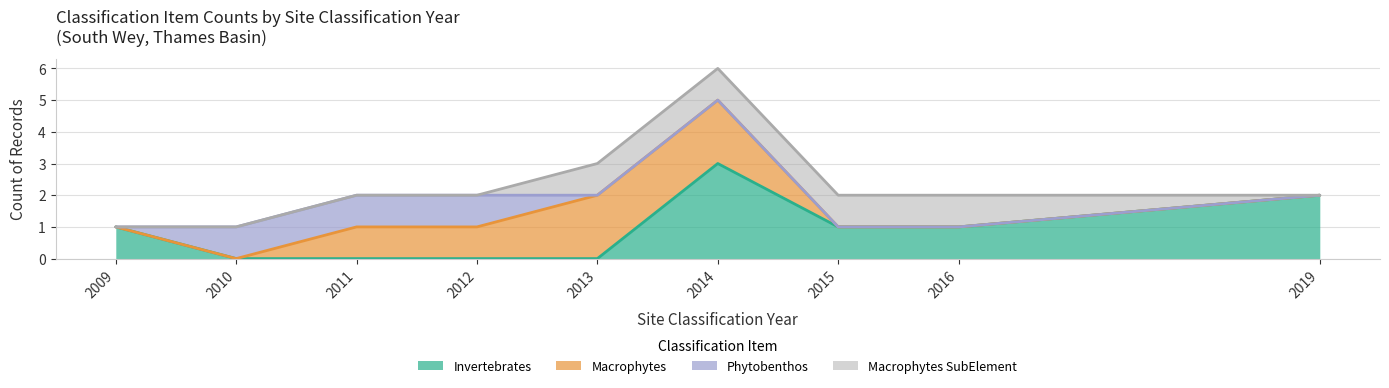

Reading left to right, transcribe all the data shown in this chart.

Invertebrates_count: 1	0	0	0	0	3	1	1	2
Macrophytes_count: 0	0	1	1	2	2	0	0	0
Phytobenthos_count: 0	1	1	1	0	0	0	0	0
Macrophytes_SubElement_count: 0	0	0	0	1	1	1	1	0